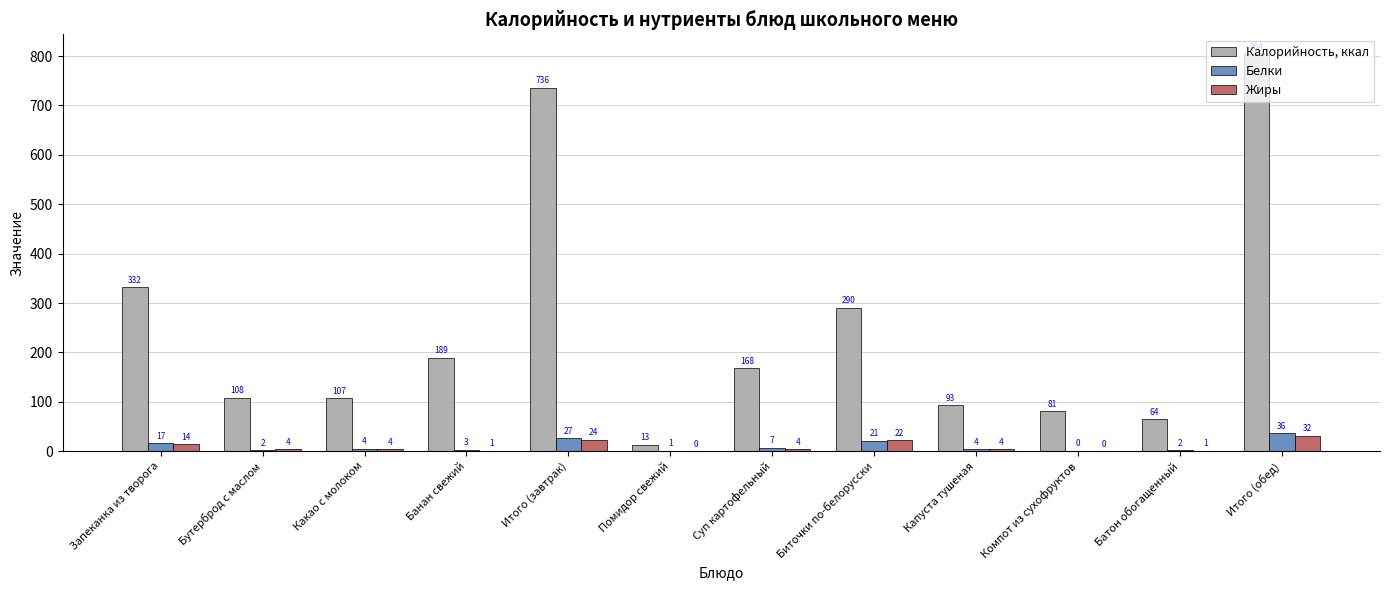

How many groups of bars are there?

12